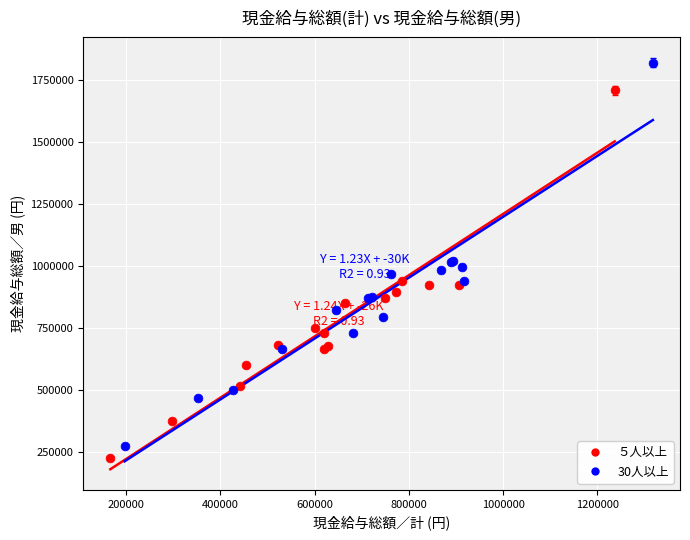

Which series has the widest spread of Y values?

30人以上